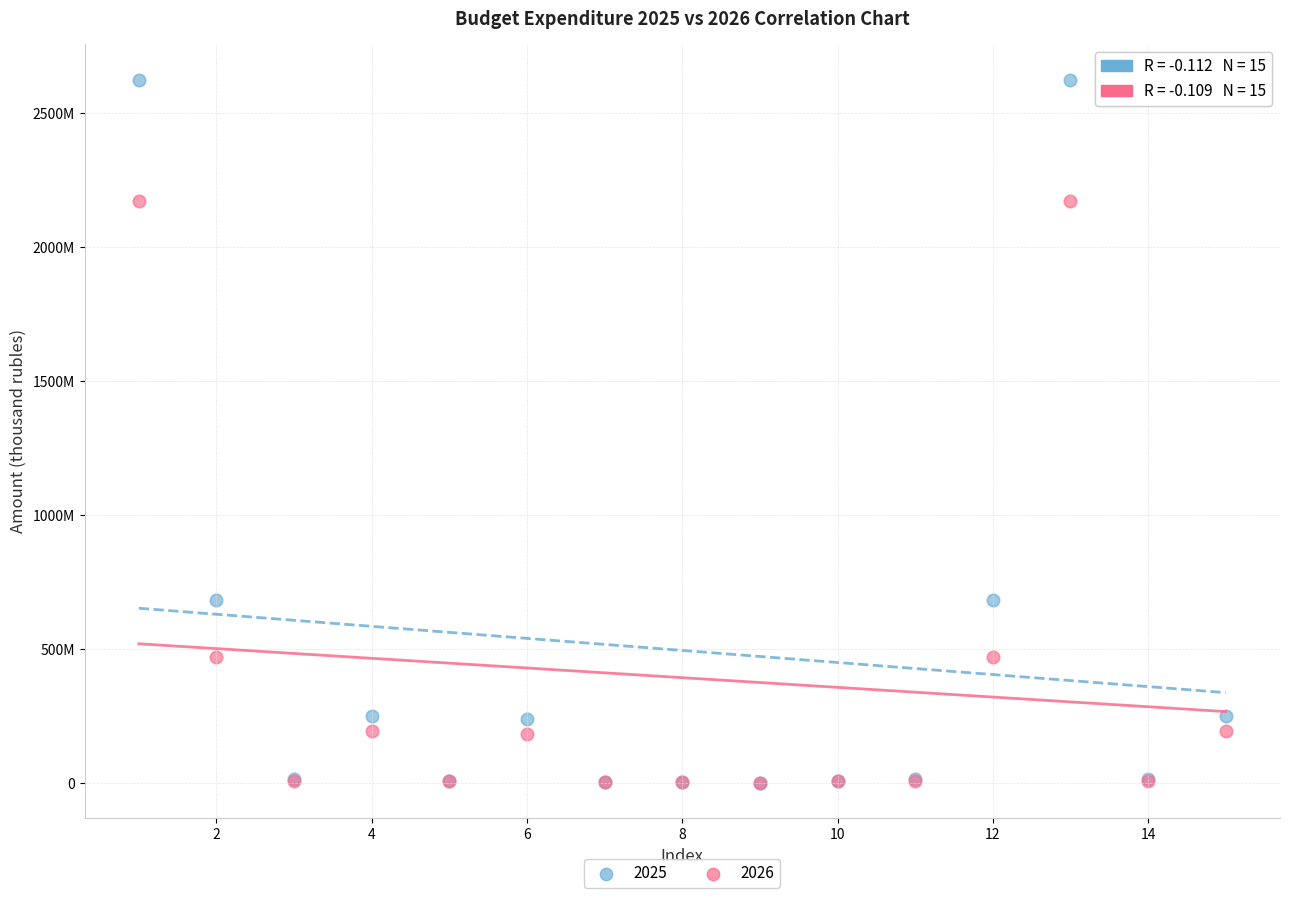

What are all the series names shown in the legend?

2025, 2026